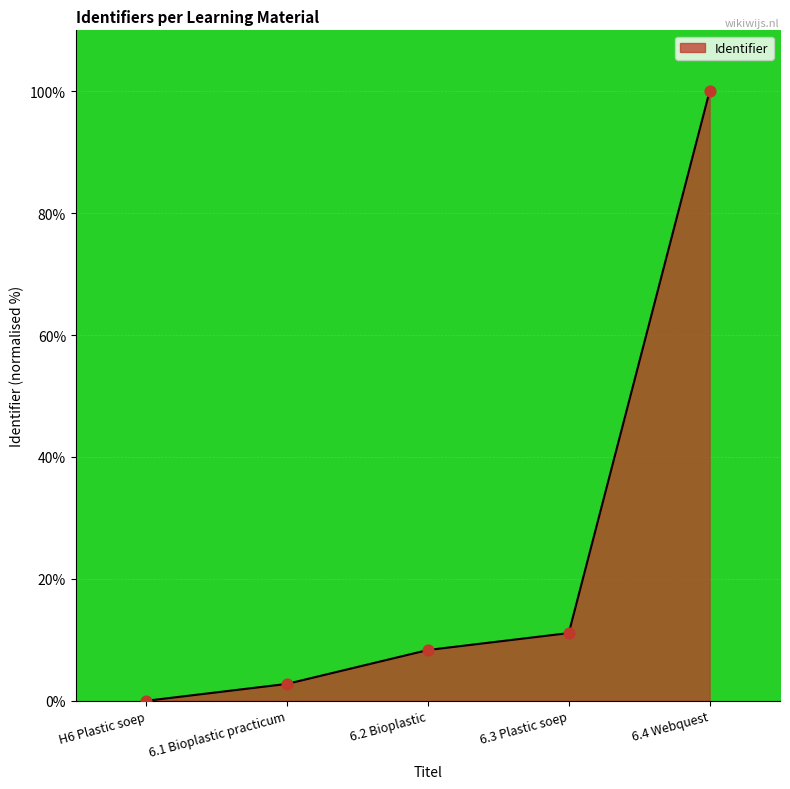

What is the change in value from H6 Plastic soep to 6.3 Plastic soep?

+11.1